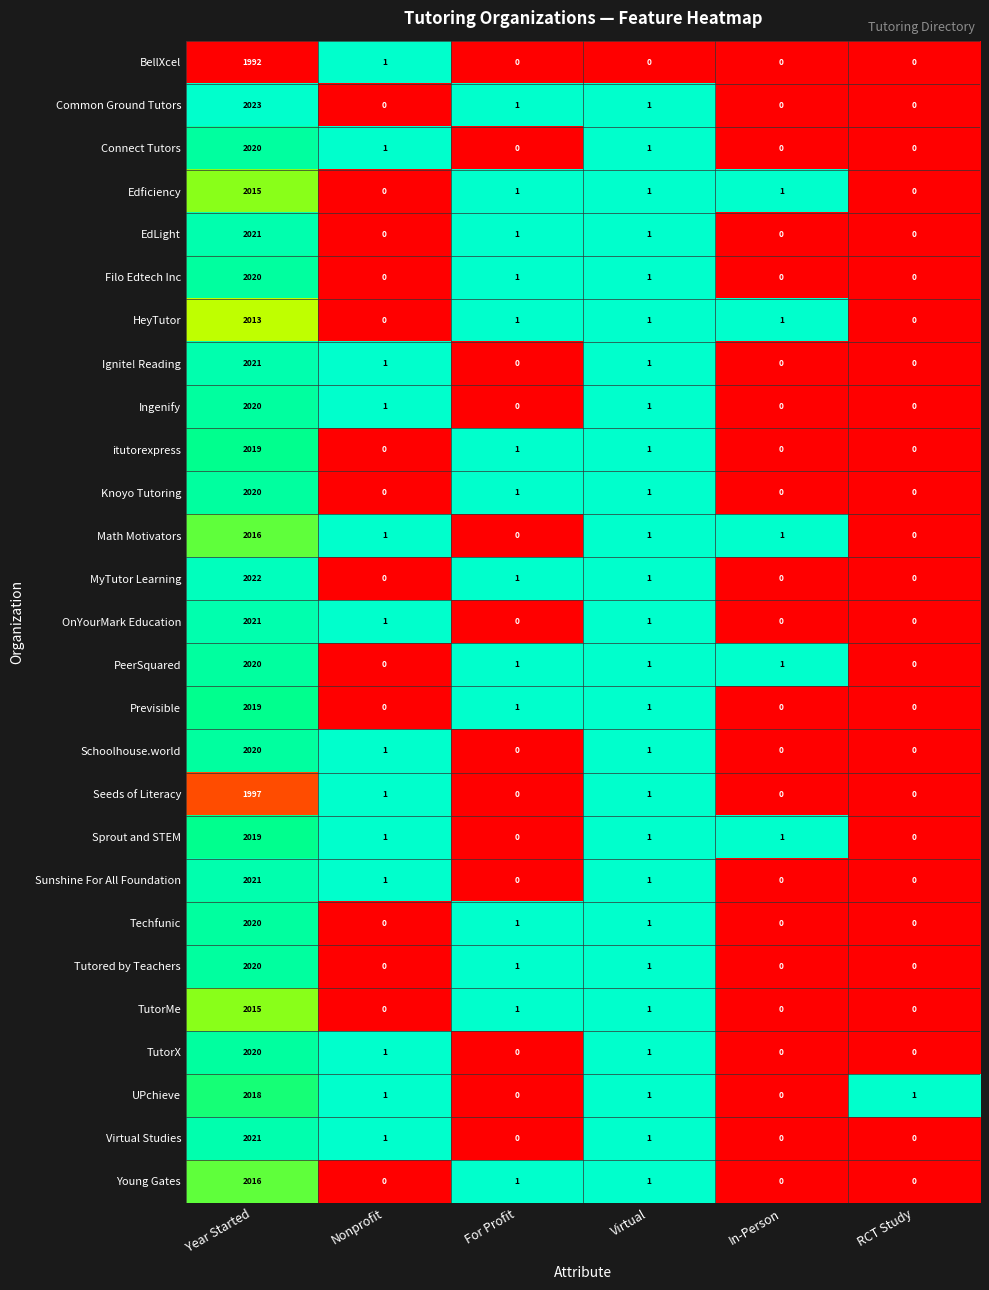

Where does the OnYourMark Education series first go above 1?

Year Started